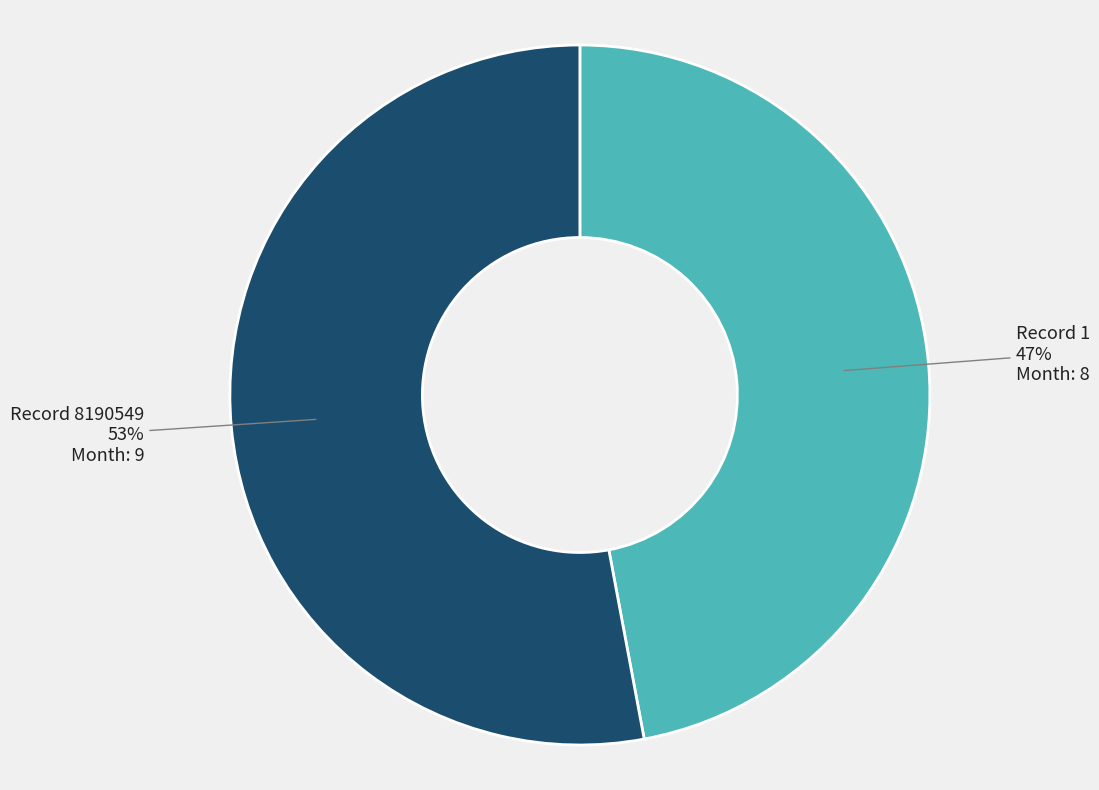

Is there a majority slice in this chart?

Yes